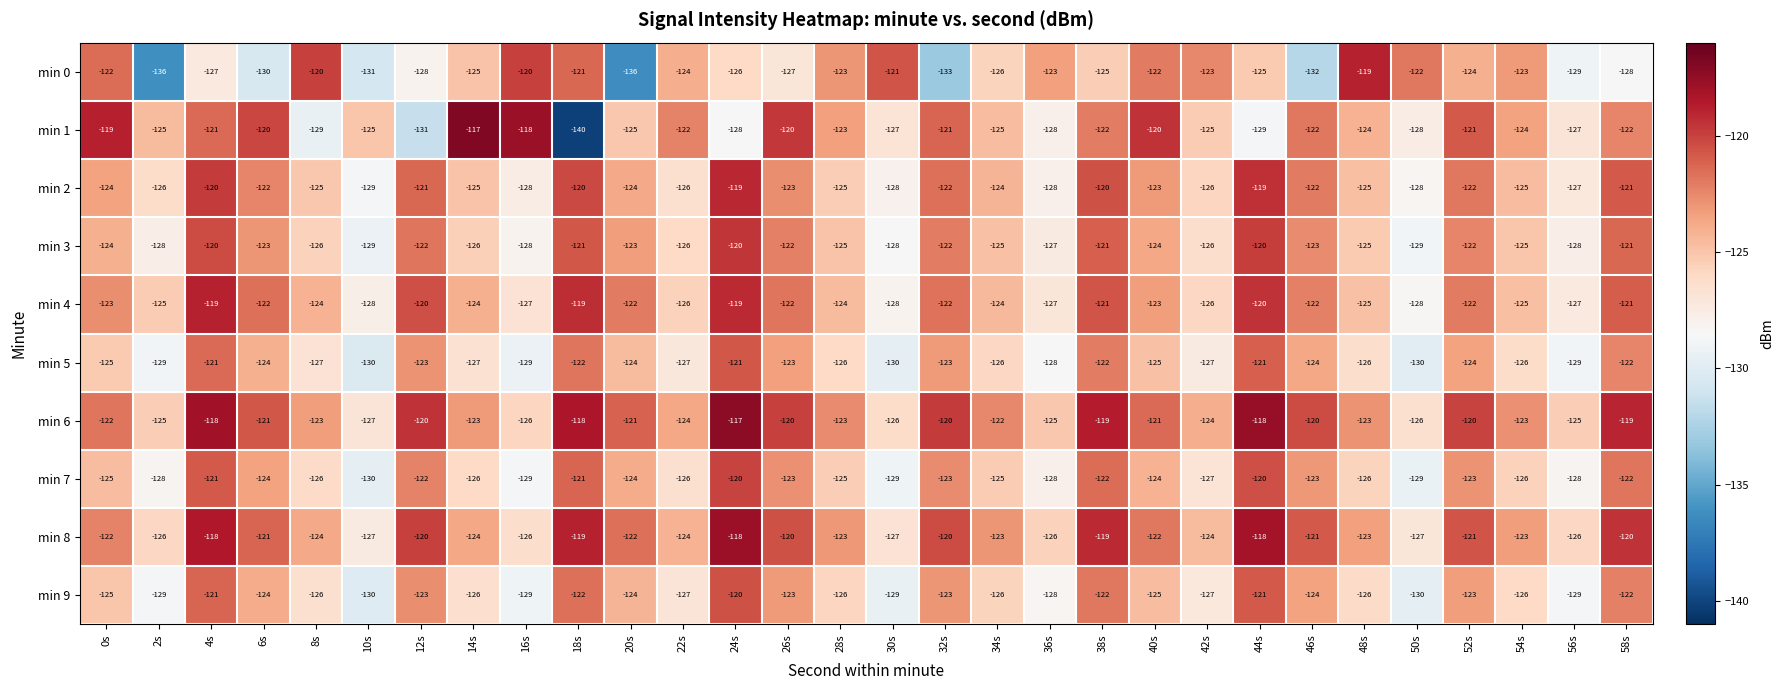

What is the average value of the min 7 series?

-125